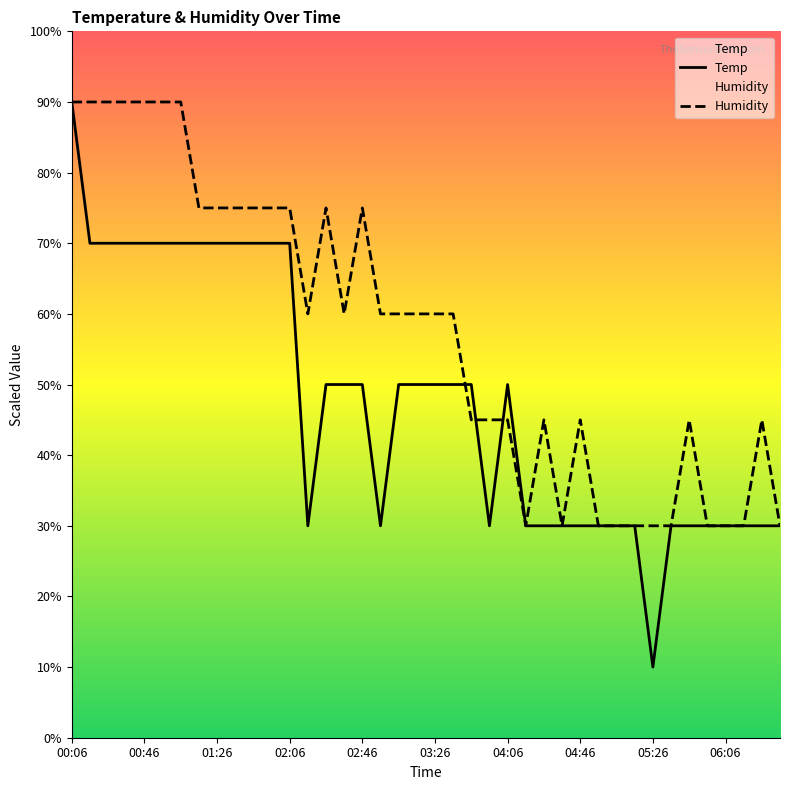

The value of Humidity at 38 is 11.2. True or false?

False